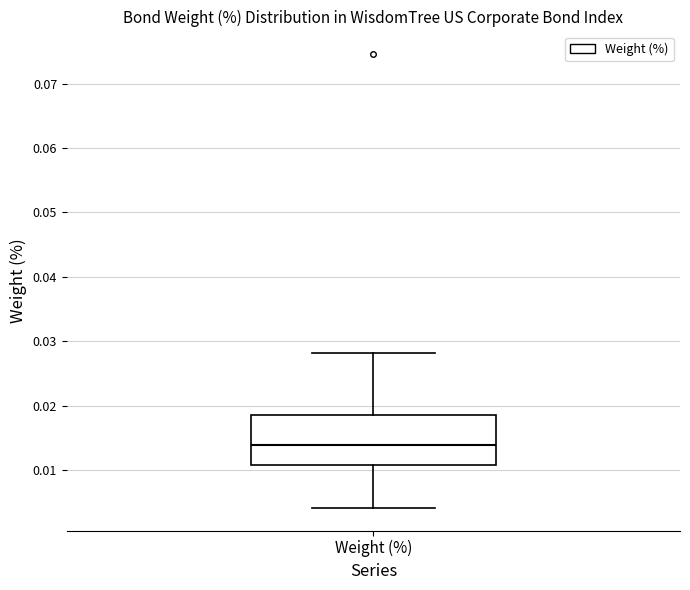

Where is the lower edge of the box for Weight (%) on the y-axis? The values are not printed on the chart, so give them approximately, as read against the axis.

0.011